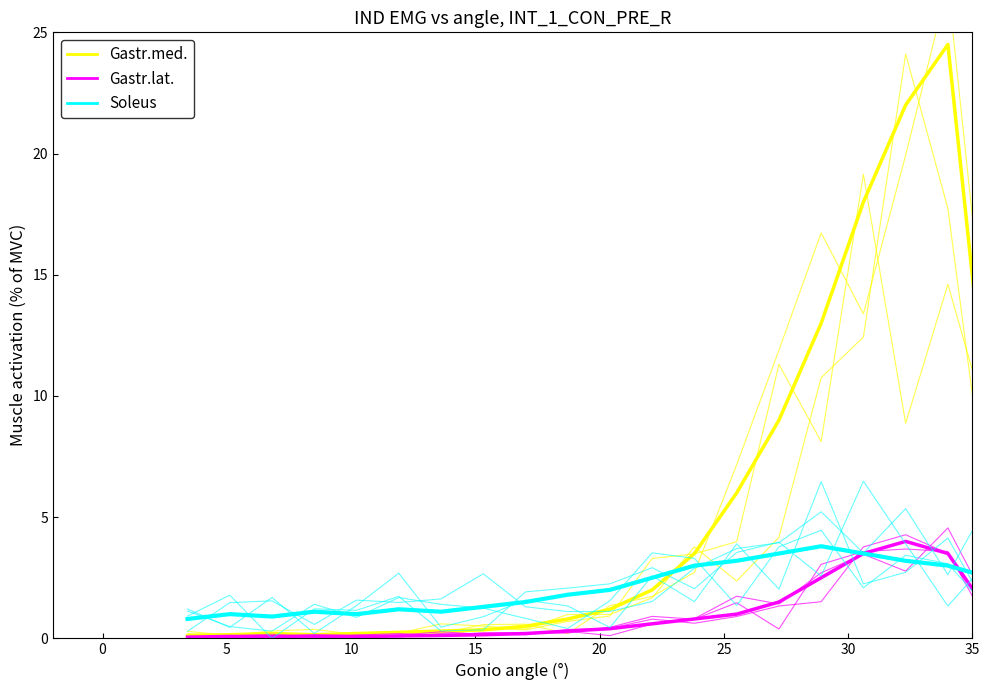

What is the difference between the maximum and second lowest values in the Gastr.med. series?

23.9